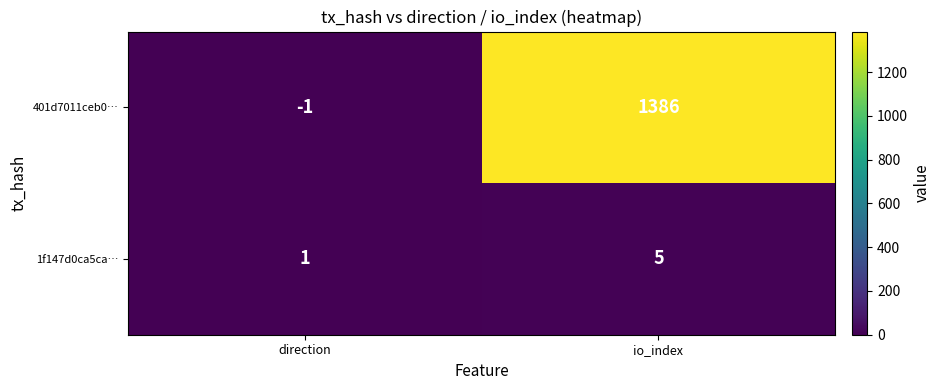

Reading left to right, list all the values displayed in this chart.

401d7011ceb0…: direction=-1	io_index=1386
1f147d0ca5ca…: direction=1	io_index=5